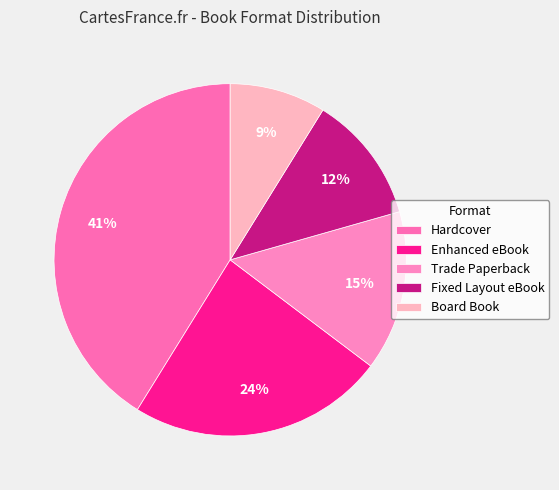

Is it true that Fixed Layout eBook is 20% of the pie?

False